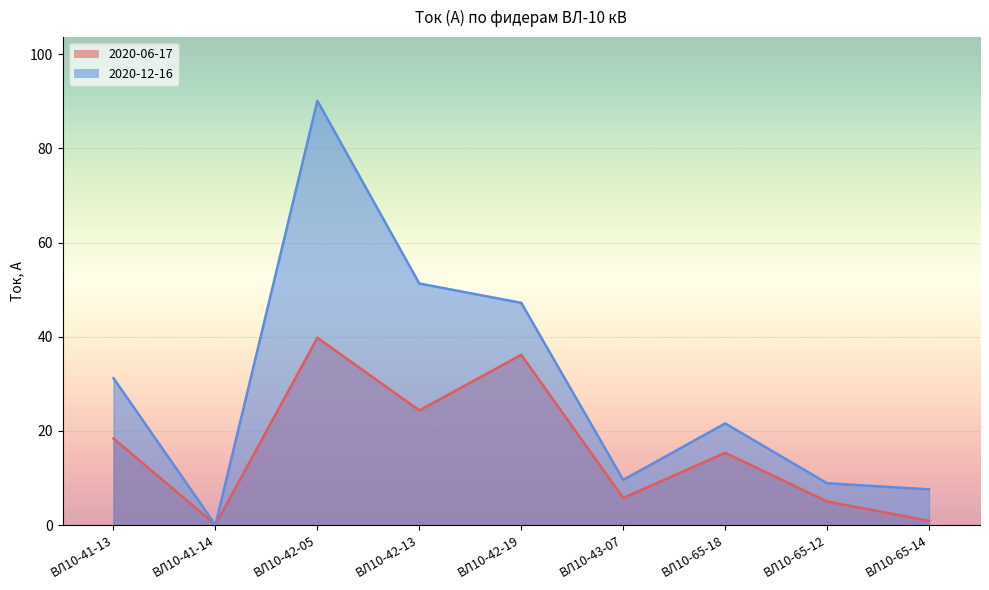

Which series has the largest total across all categories?

2020-12-16